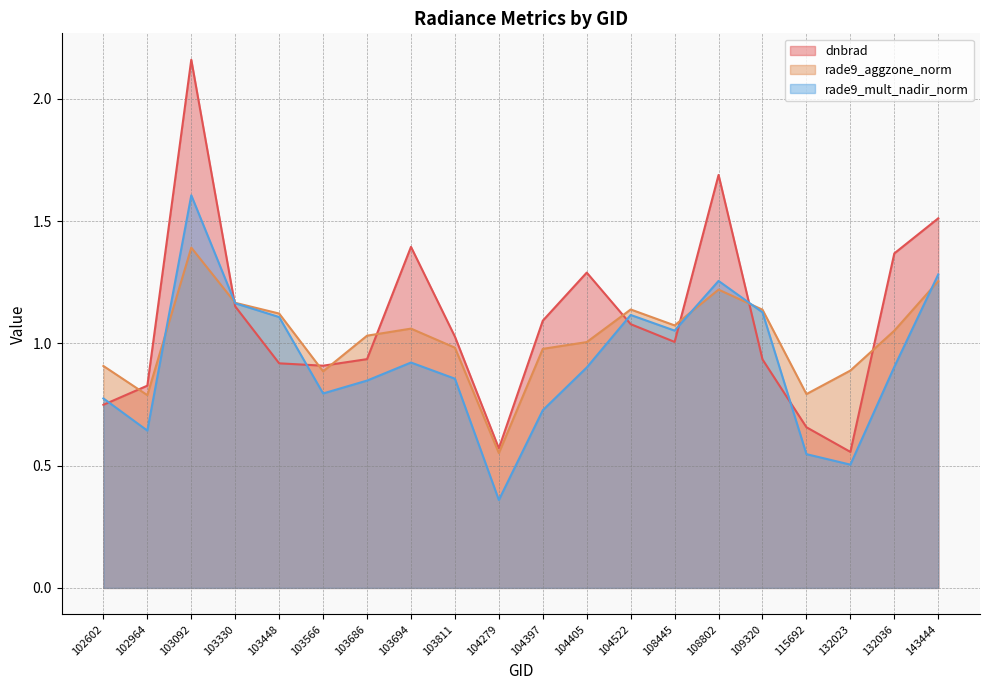

What is the total value across all series at 104522?

3.3